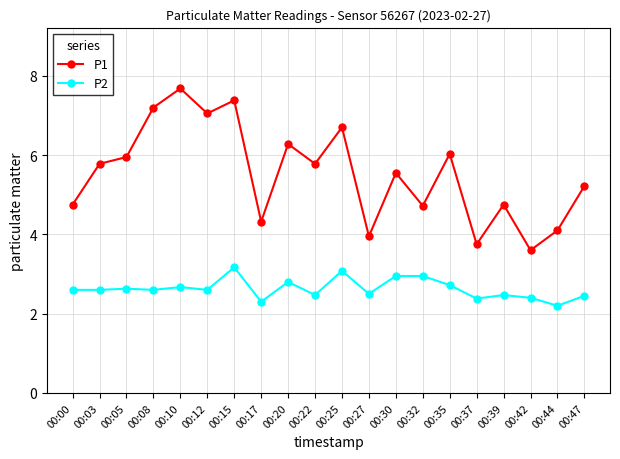

What is the value of the P1 point at the 4th from the left?

7.2